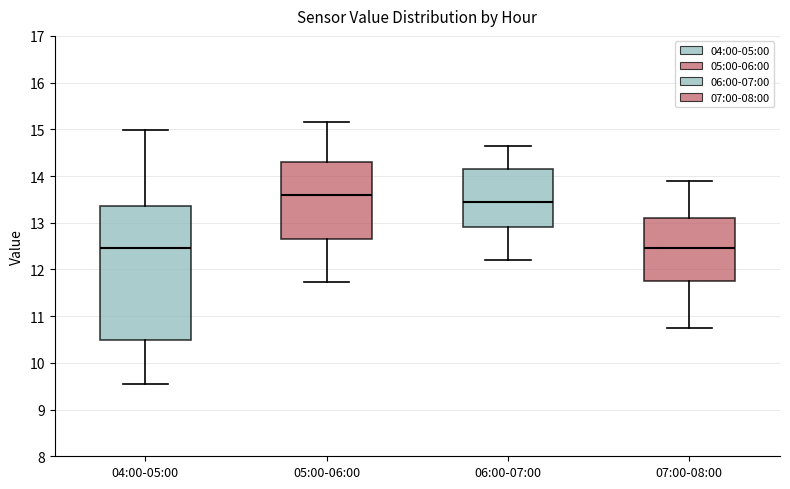

Reading left to right, transcribe this box plot: for each box, give where its median line is, the range the box spans, and where its two whiskers end, as read against the y-axis. The values are not printed on the chart, so give them approximately, as read against the axis.

04:00-05:00: median 12.5, box 10.5 to 13.4, whiskers 9.6 to 15.0
05:00-06:00: median 13.6, box 12.7 to 14.3, whiskers 11.7 to 15.2
06:00-07:00: median 13.5, box 12.9 to 14.2, whiskers 12.2 to 14.7
07:00-08:00: median 12.5, box 11.8 to 13.1, whiskers 10.8 to 13.9